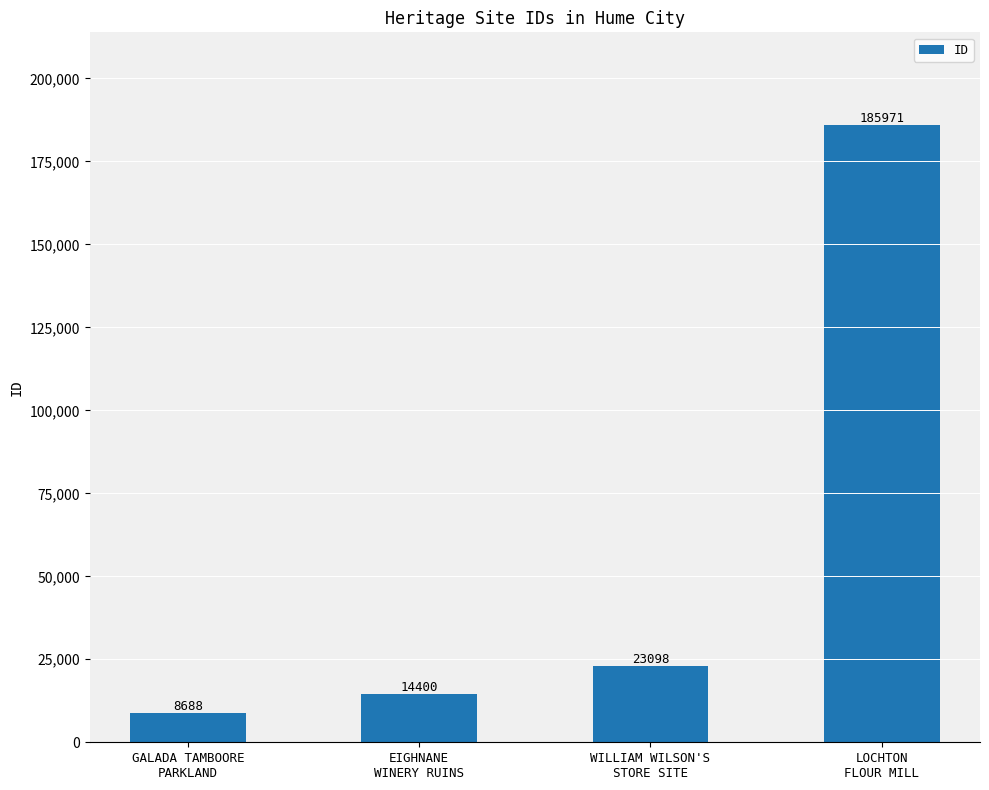

What is the approximate value at GALADA TAMBOORE
PARKLAND, to the nearest 100?

8700